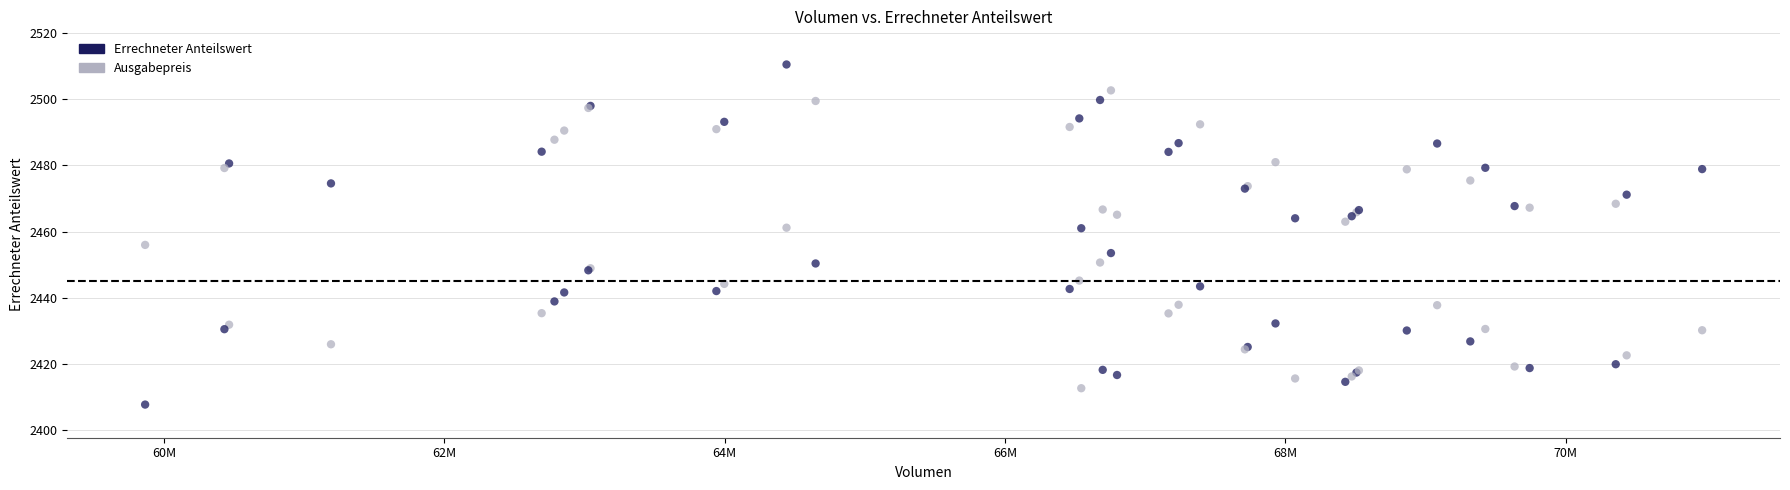

What is the X range (max minus min) for the scatter plot?

11107210.1